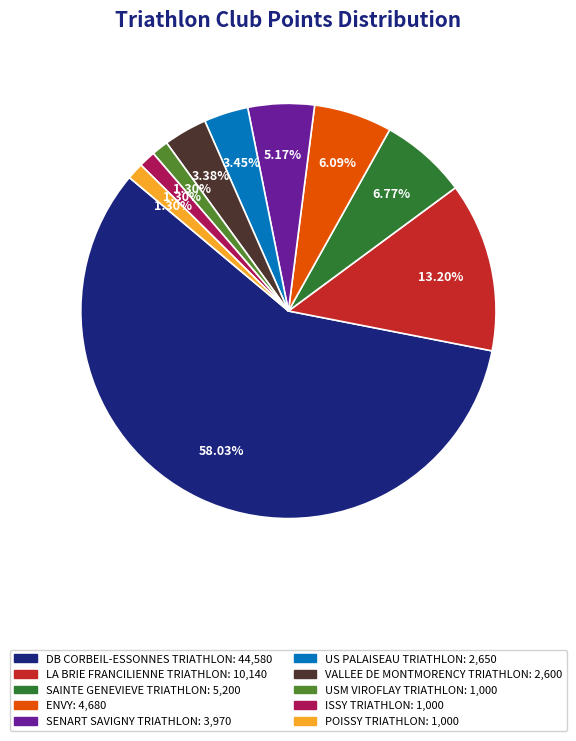

The DB CORBEIL-ESSONNES TRIATHLON slice represents 58% of the pie. True or false?

True